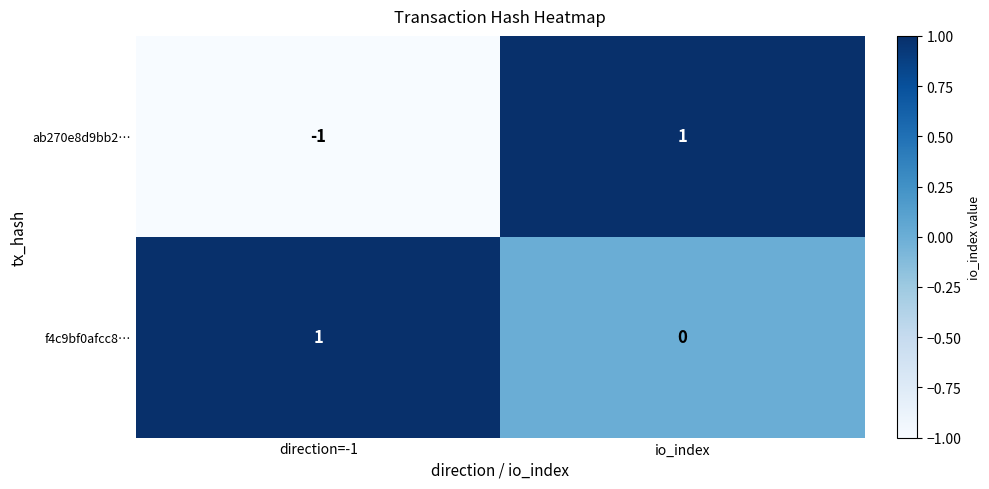

Rank the series by their average value, from lowest to highest.

ab270e8d9bb2…, f4c9bf0afcc8…